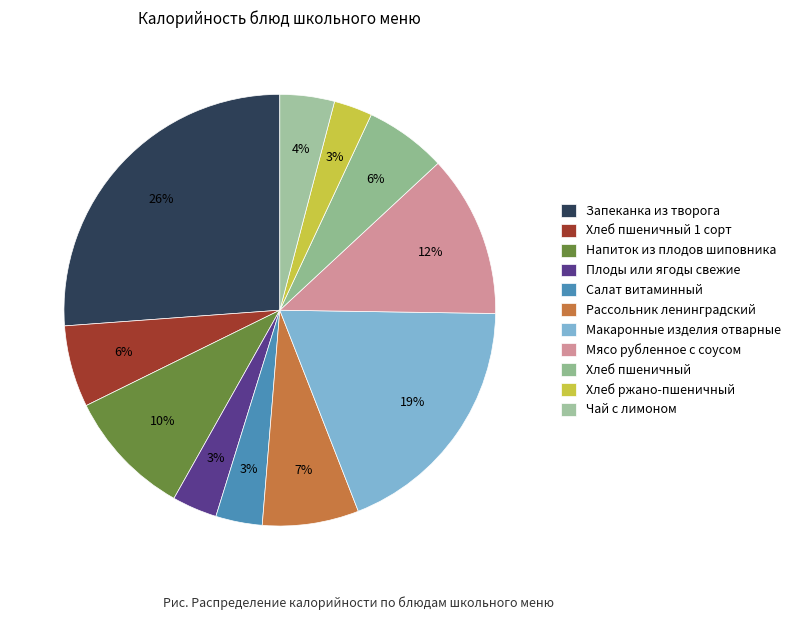

What is the largest slice in the pie chart?

Запеканка из творога